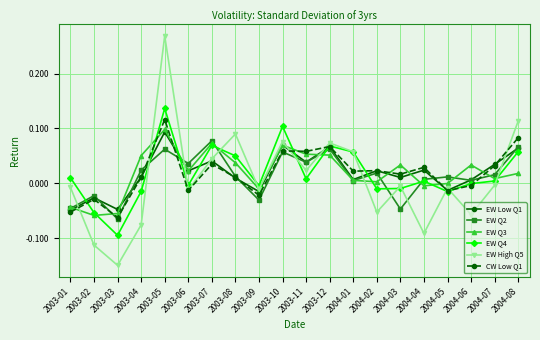

What are all the series names shown in the legend?

EW Low Q1, EW Q2, EW Q3, EW Q4, EW High Q5, CW Low Q1